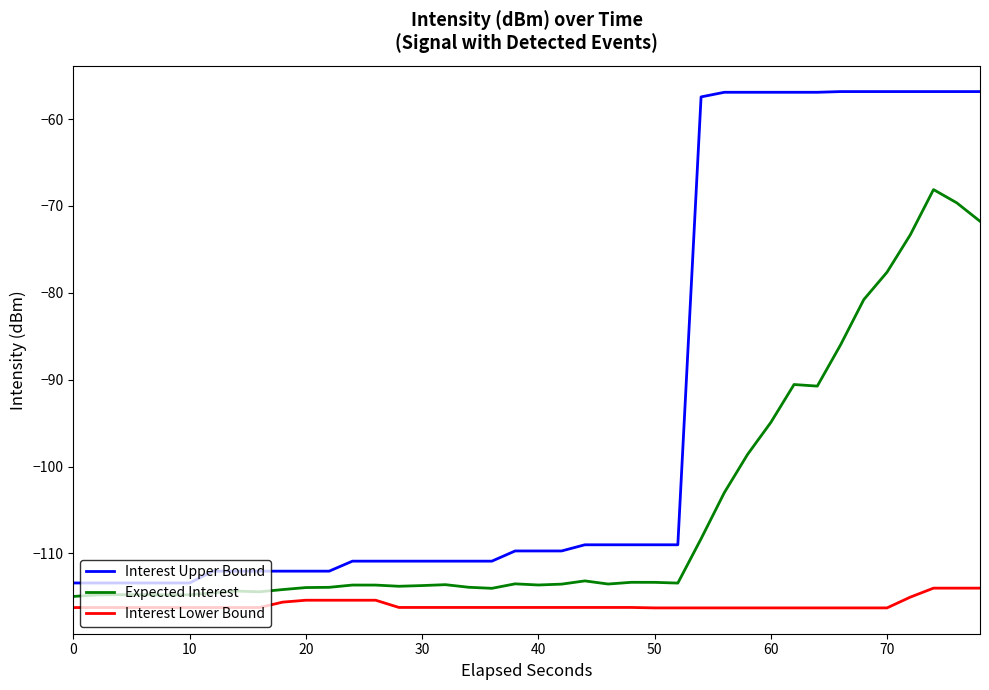

What is the maximum value shown in the chart?

-56.8